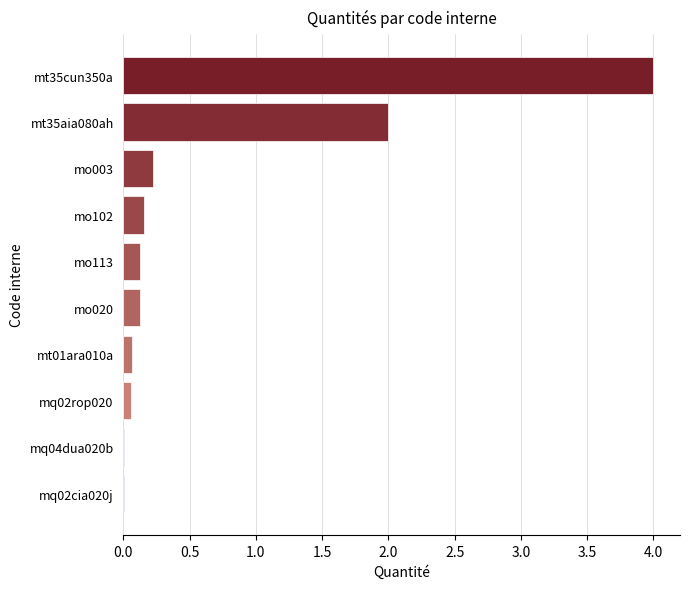

The value at mt35cun350a is 4.0. True or false?

True